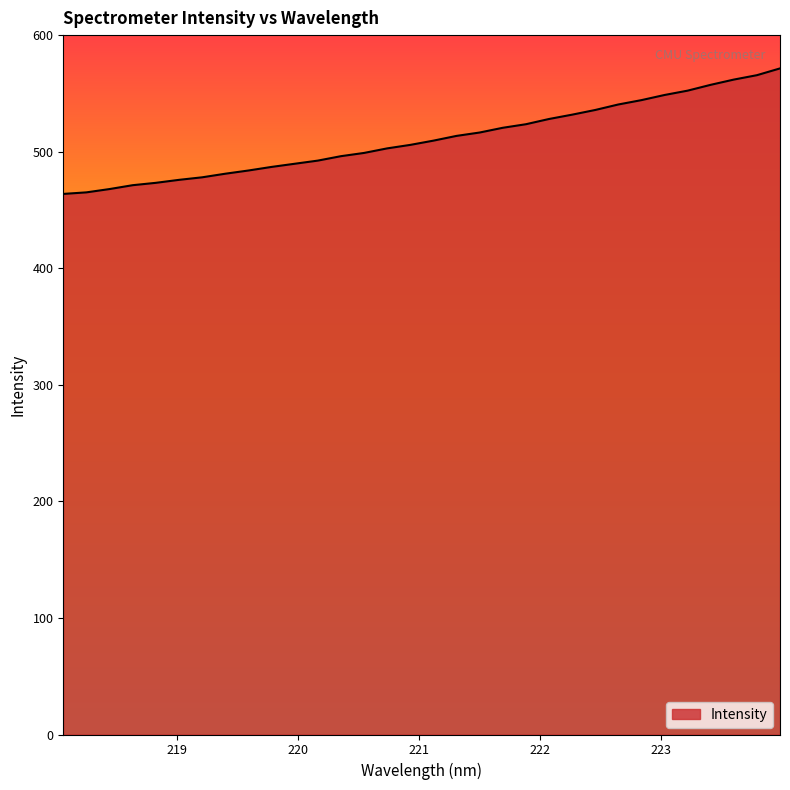

What is the greatest value displayed?

571.6